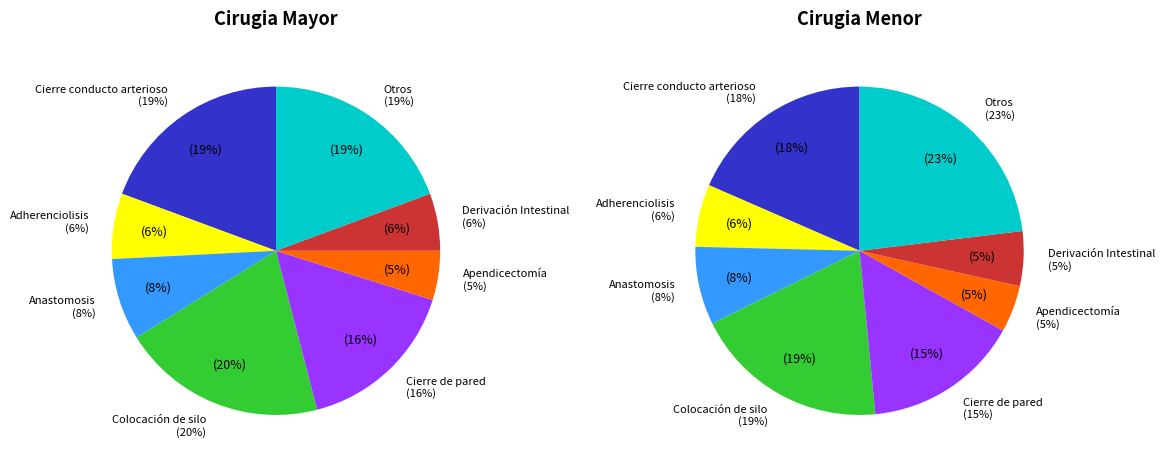

To the nearest percent, what is the average slice percentage?

12%